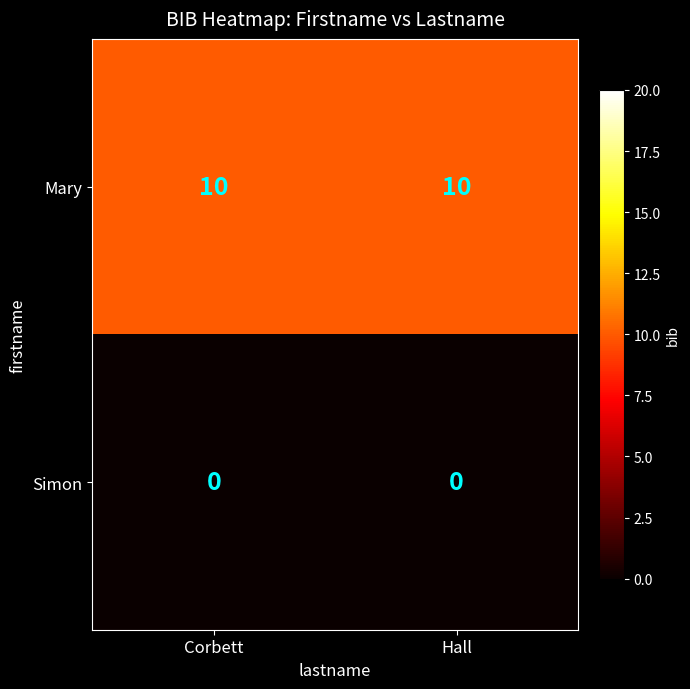

List the series in order of their overall mean, highest first.

Mary, Simon